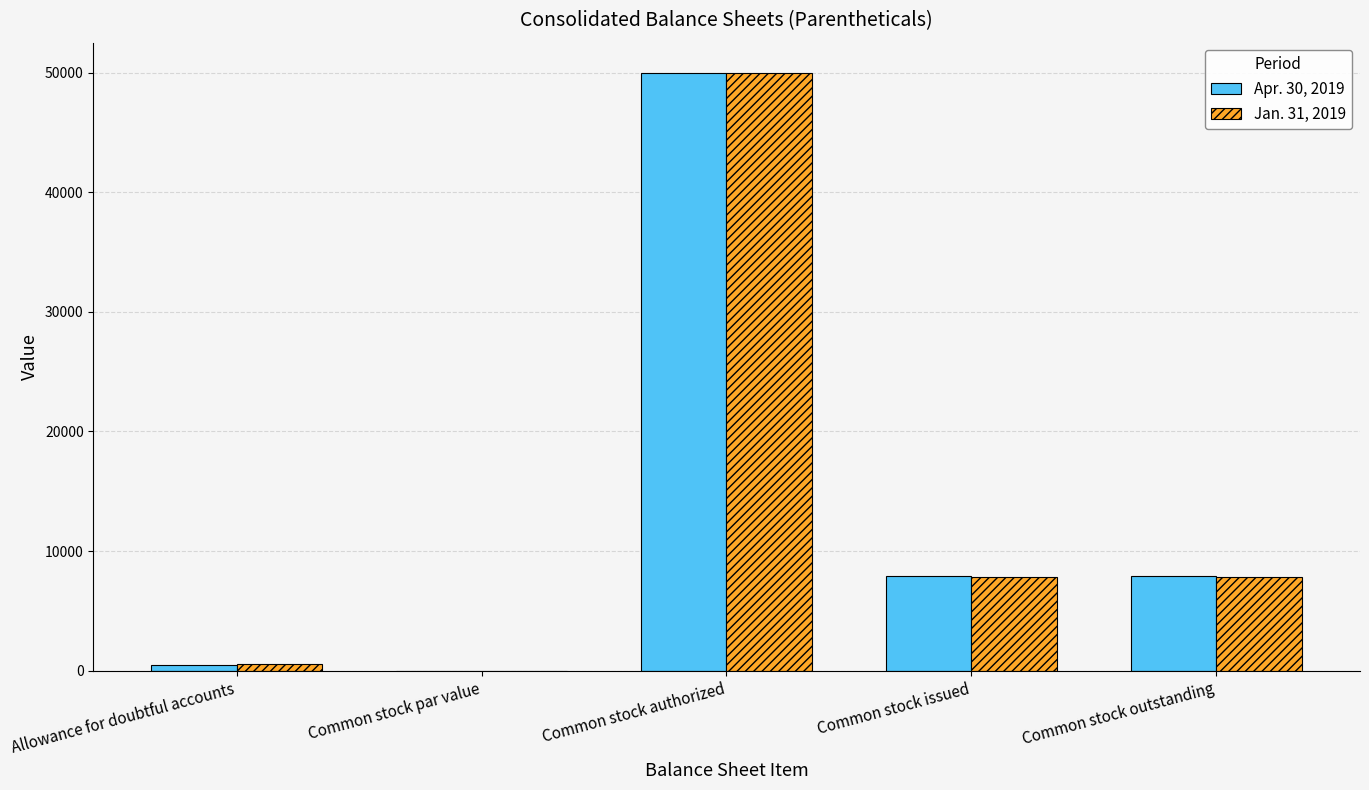

What is the total value across all series at Common stock authorized?

100000.0